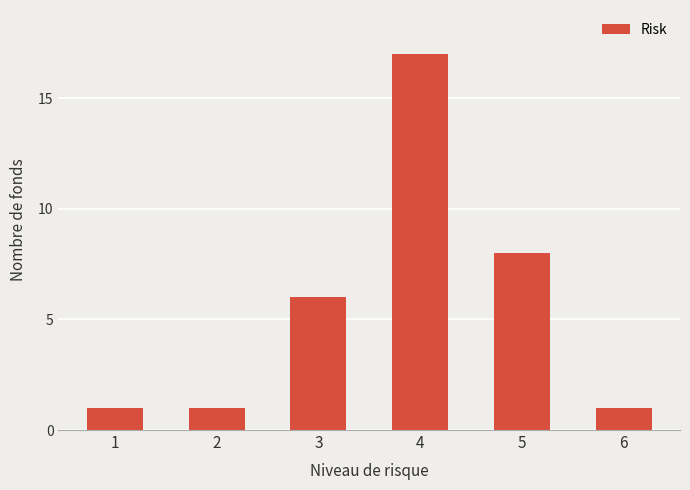

What value does the data have at 4, to the nearest 5?

15